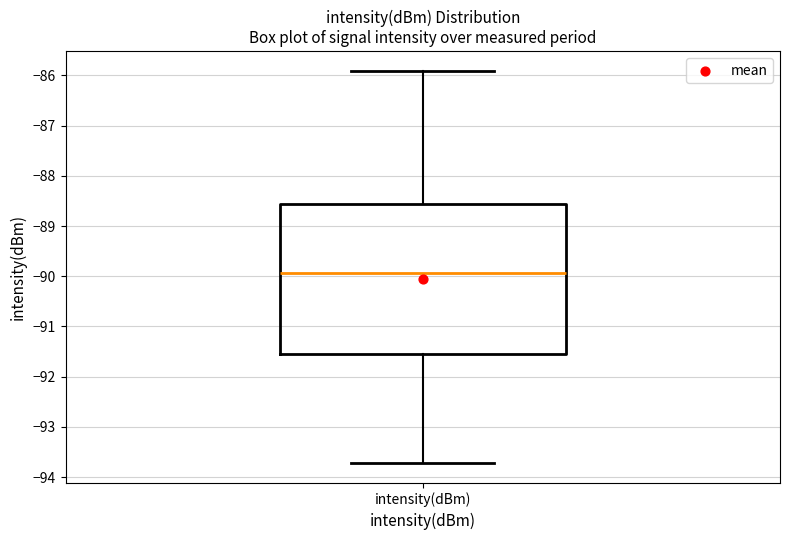

Where is the upper edge of the box for intensity(dBm) on the y-axis? The values are not printed on the chart, so give them approximately, as read against the axis.

-88.6